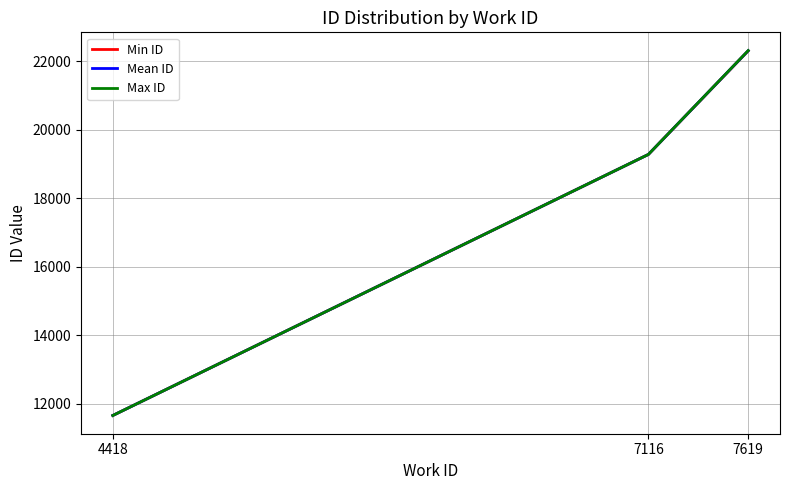

At how many categories does at least one series exceed 17904?

2